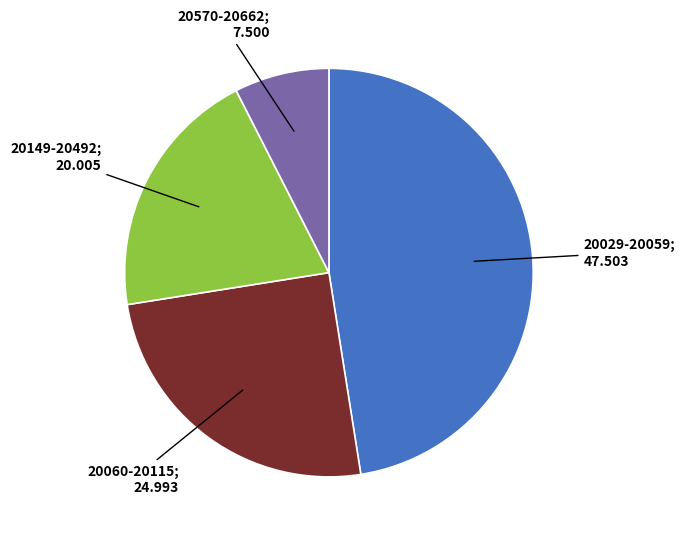

Is there any slice that represents more than half of the pie?

No